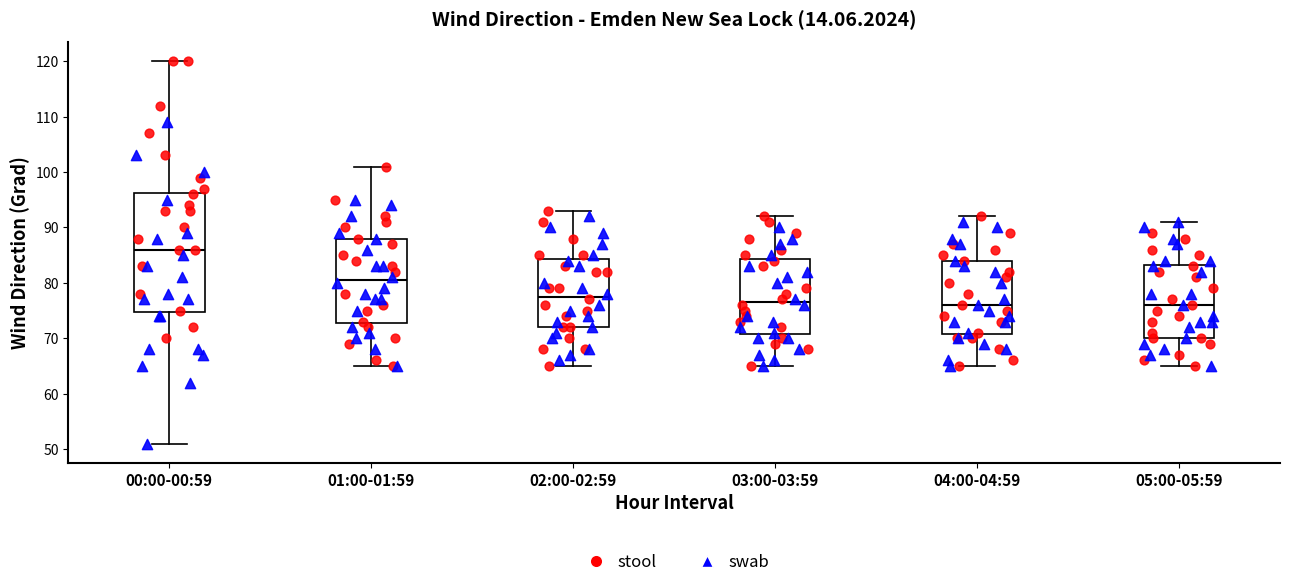

Where is the upper edge of the box for 03:00-03:59 on the y-axis? The values are not printed on the chart, so give them approximately, as read against the axis.

84